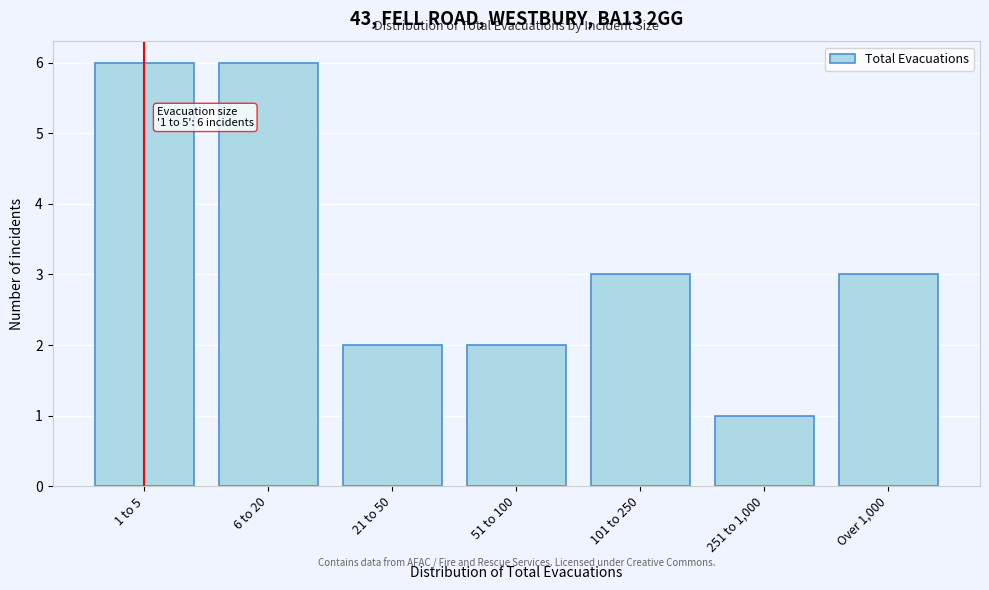

Reading right to left, list all the values displayed in this chart.

3	1	3	2	2	6	6